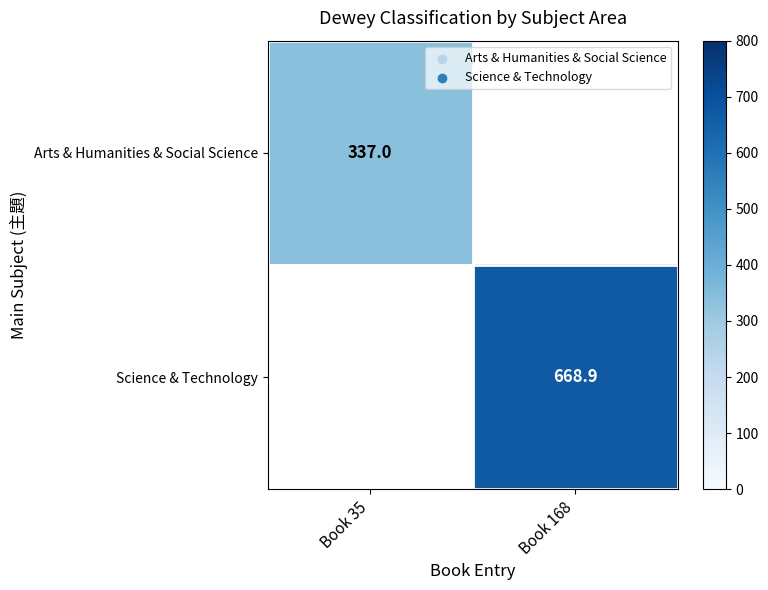

The value of Science & Technology at Book 168 is 978.4. True or false?

False